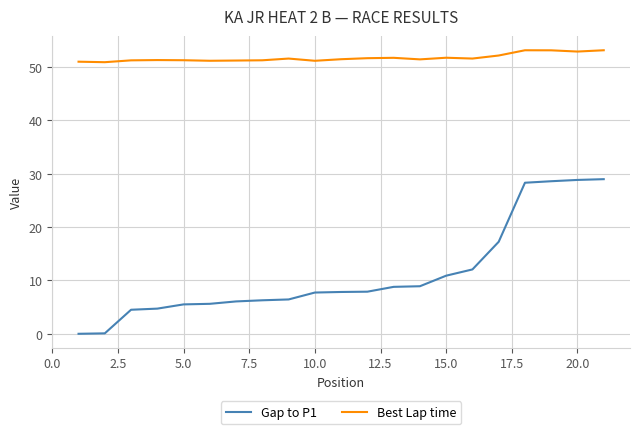

Which series has the largest total across all categories?

Best Lap time